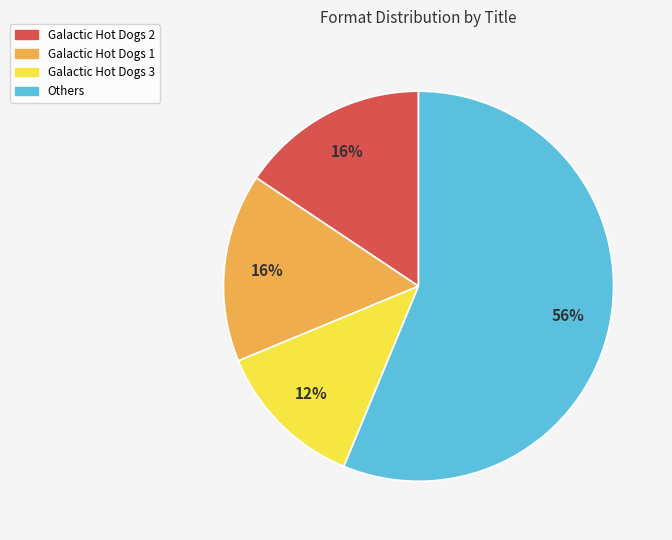

Is there any slice that represents more than half of the pie?

Yes